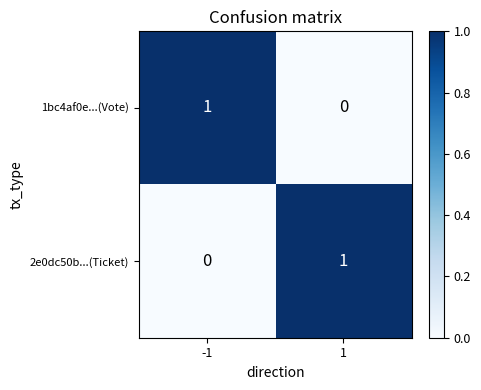

How many series are shown in this chart?

2